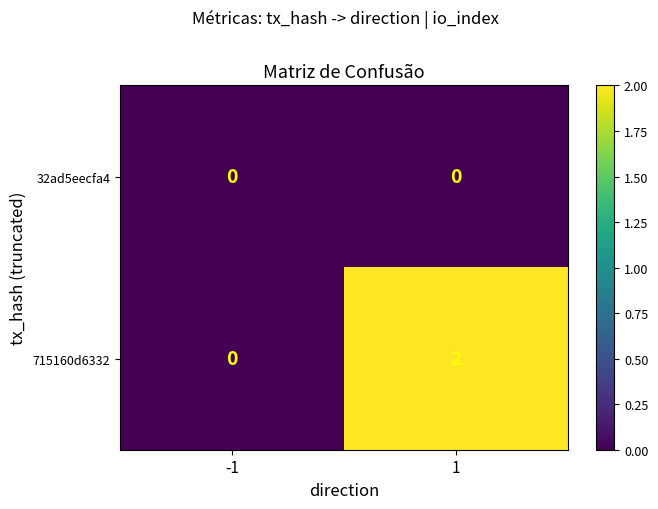

Which series has the largest total across all categories?

715160d6332